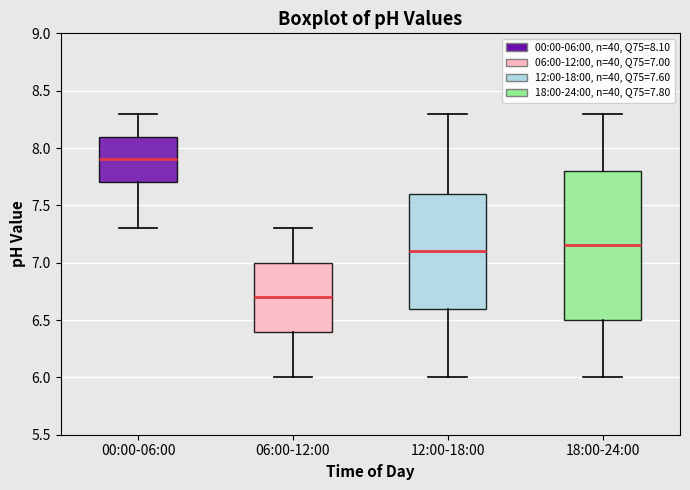

Comparing the boxes themselves (not the whiskers), which one is the tallest?

18:00-24:00